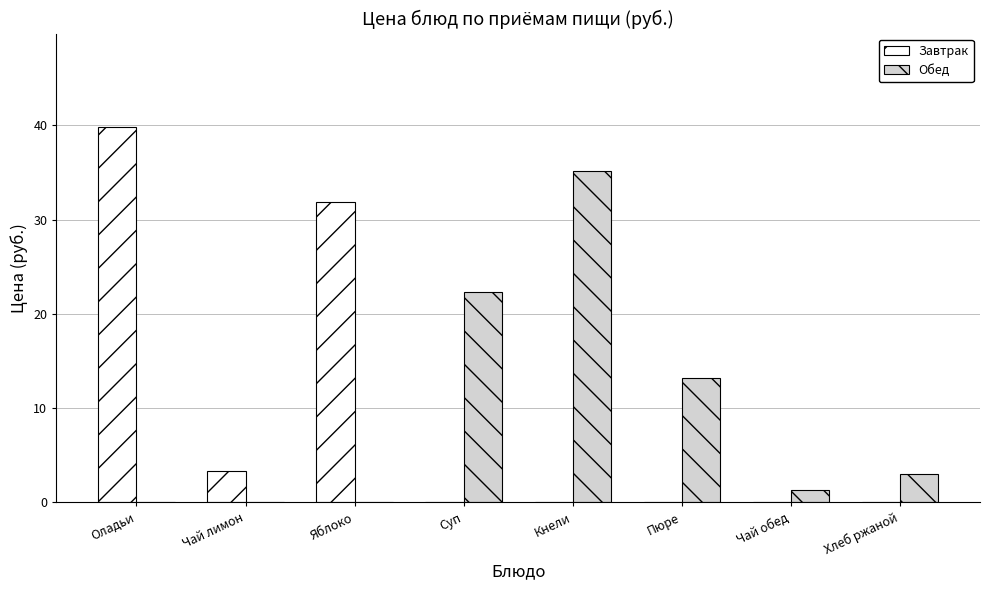

What is the total value across all series at Яблоко?

31.9